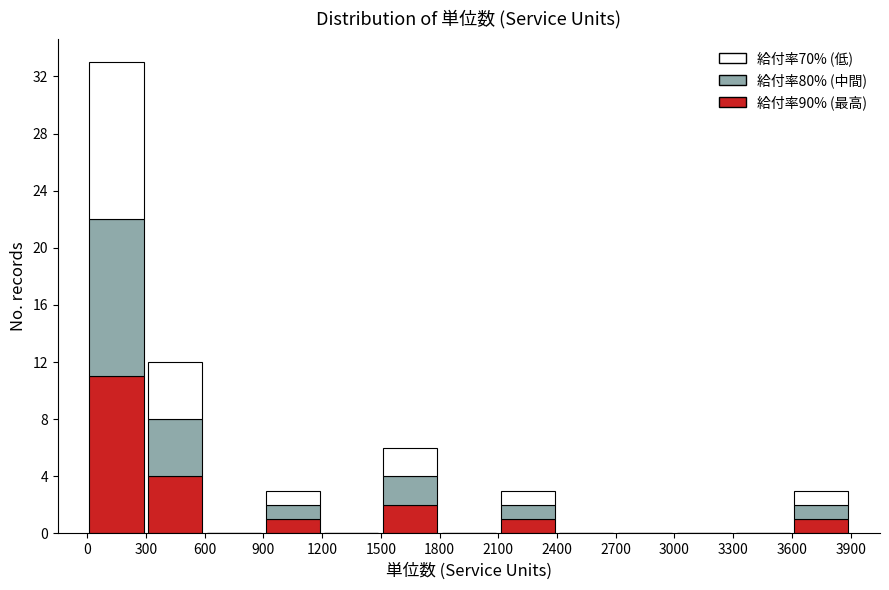

Reading left to right, transcribe this chart: for each stacked bar, give the range it covers on the x-axis and its total height. The values are not printed on the chart, so give them approximately, as read against the axis.

0 to 300: 33
300 to 600: 12
600 to 900: 0
900 to 1200: 3
1200 to 1500: 0
1500 to 1800: 6
1800 to 2100: 0
2100 to 2400: 3
2400 to 2700: 0
2700 to 3000: 0
3000 to 3300: 0
3300 to 3600: 0
3600 to 3900: 3